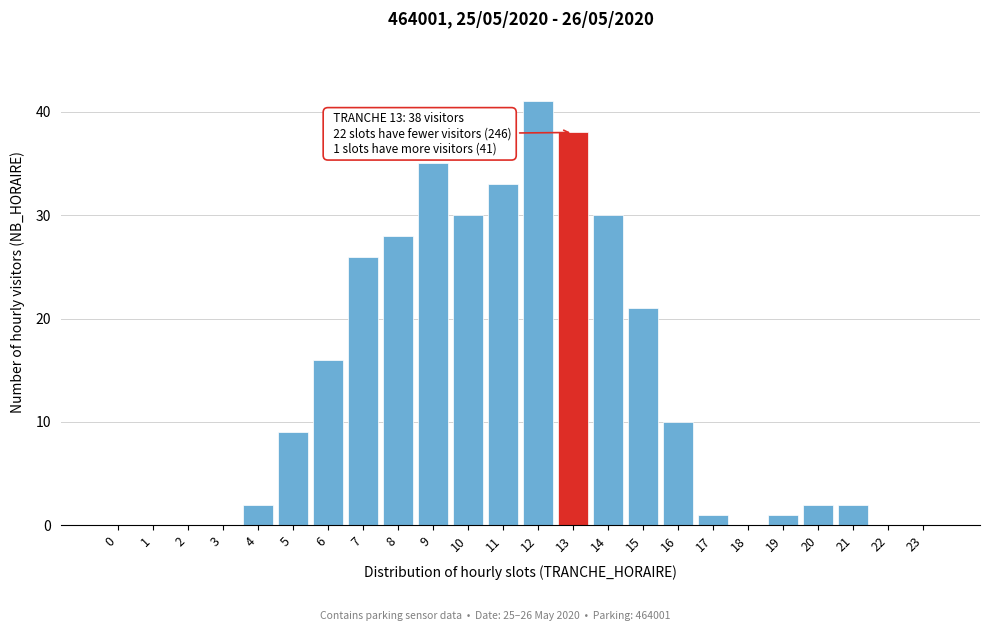

Reading right to left, list all the values displayed in this chart.

23=0	22=0	21=2	20=2	19=1	18=0	17=1	16=10	15=21	14=30	13=38	12=41	11=33	10=30	9=35	8=28	7=26	6=16	5=9	4=2	3=0	2=0	1=0	0=0